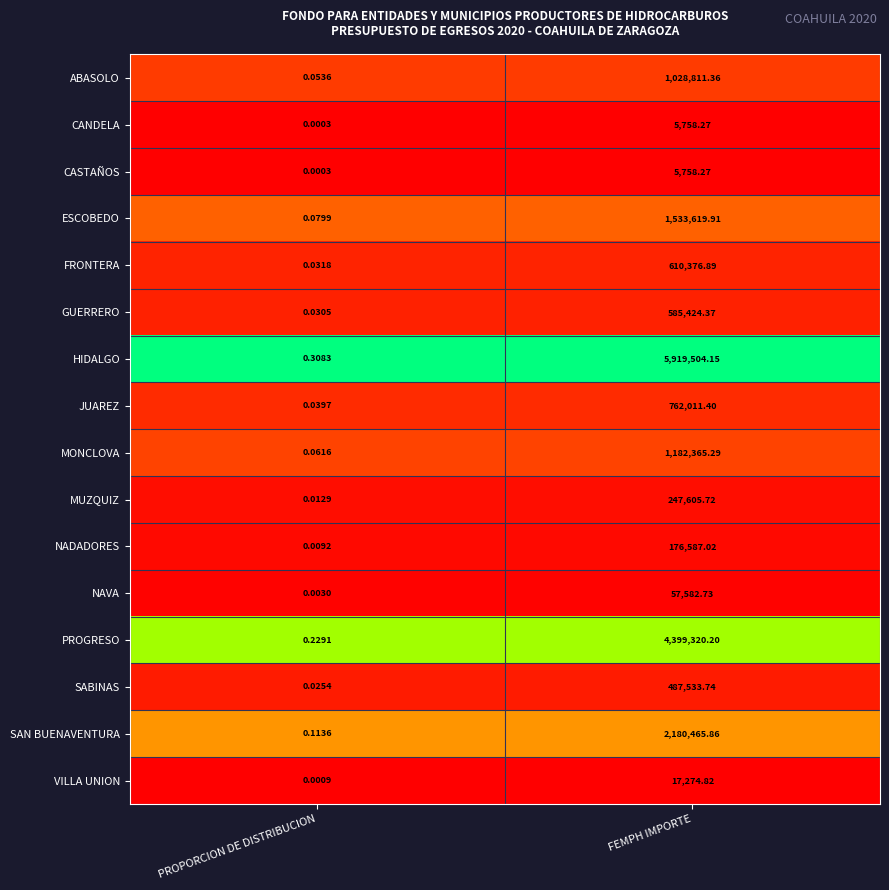

Is the value of SABINAS at FEMPH IMPORTE greater than the value of GUERRERO at PROPORCION DE DISTRIBUCION?

Yes